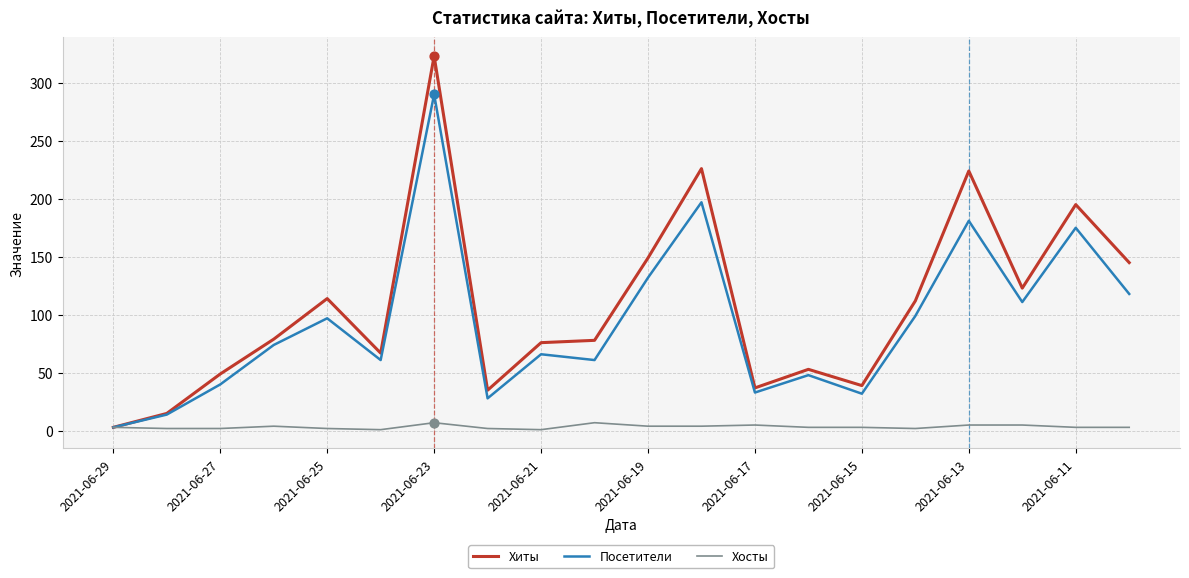

Which series has the largest total across all categories?

Хиты